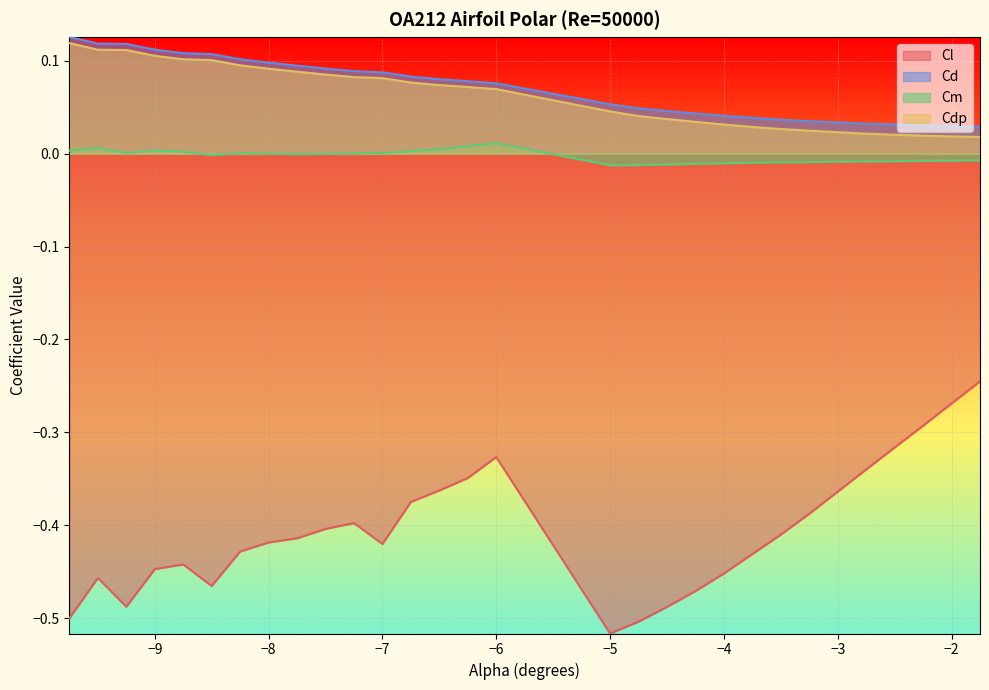

How many Cd values are between 0 and 1?

30